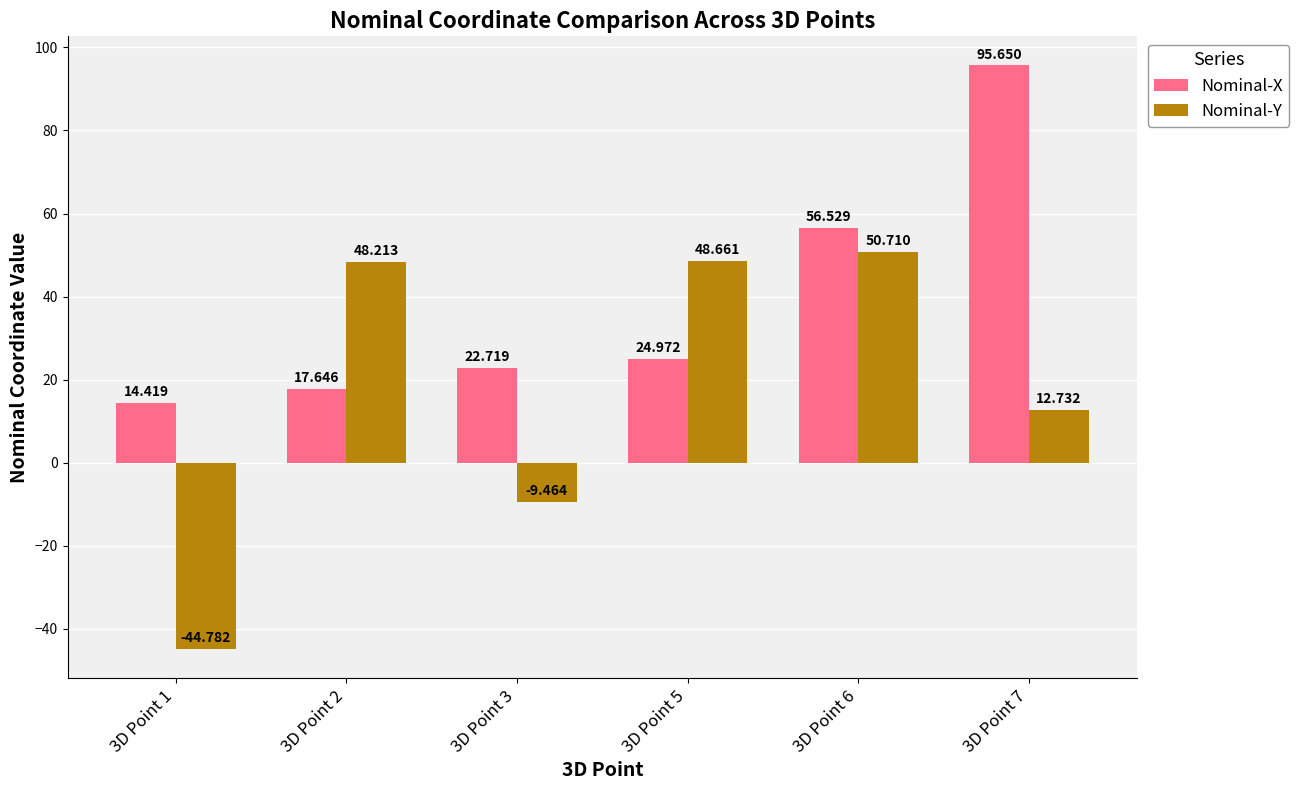

Is the value of Nominal-Y at 3D Point 3 greater than the value of Nominal-X at 3D Point 2?

No